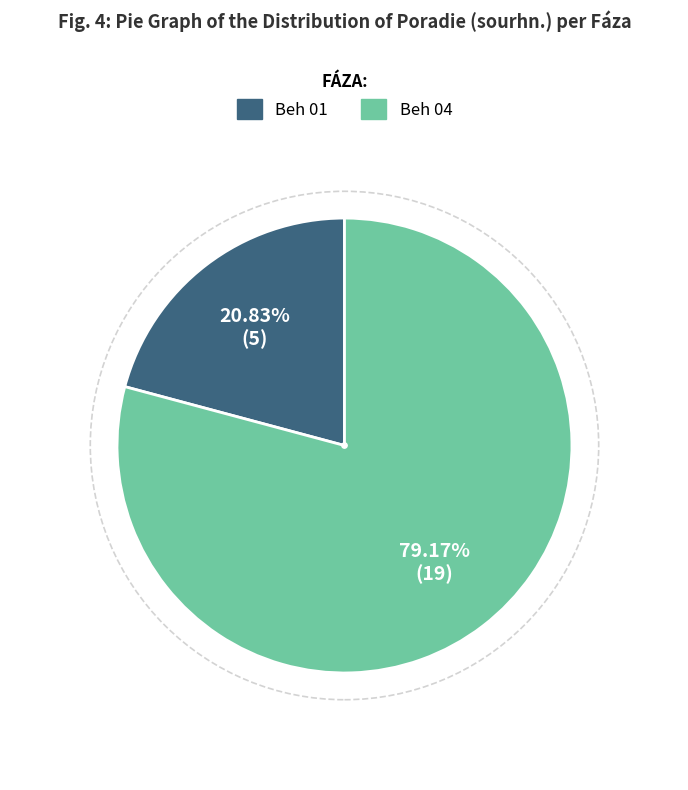

To the nearest percent, what is the difference between the Beh 01 and Beh 04 slice percentages?

58%